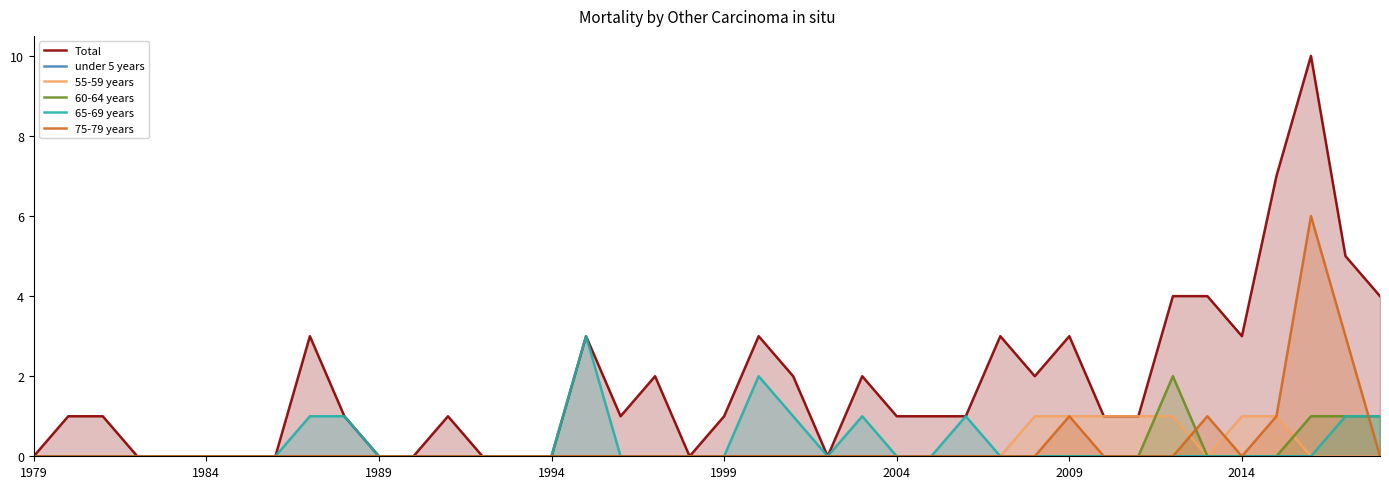

The value of 75-79 years at 1994 is 3. True or false?

False